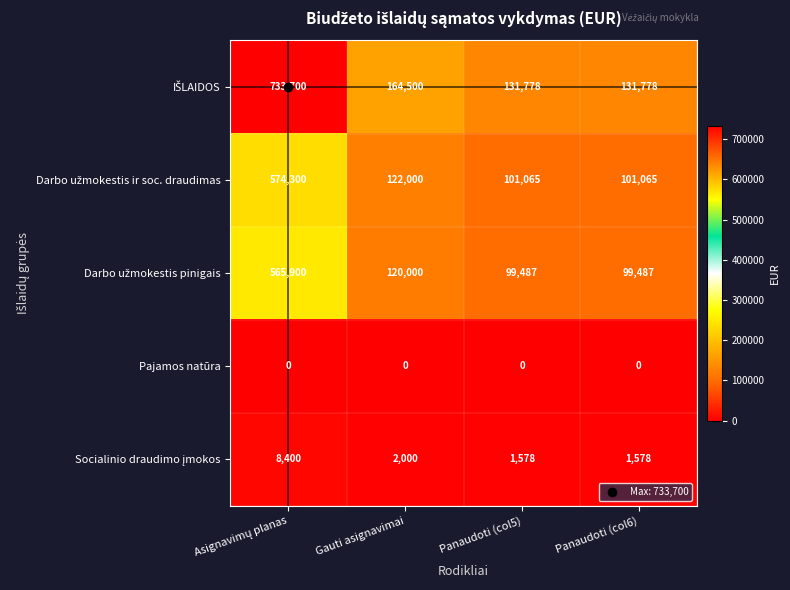

At how many categories does at least one series exceed 99558?

4